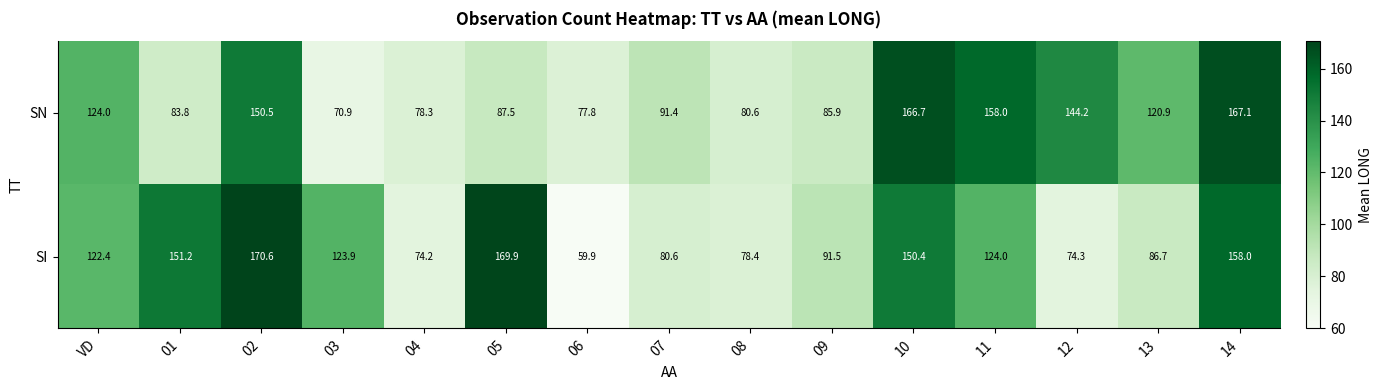

What is the total value across all series at 04?

152.5